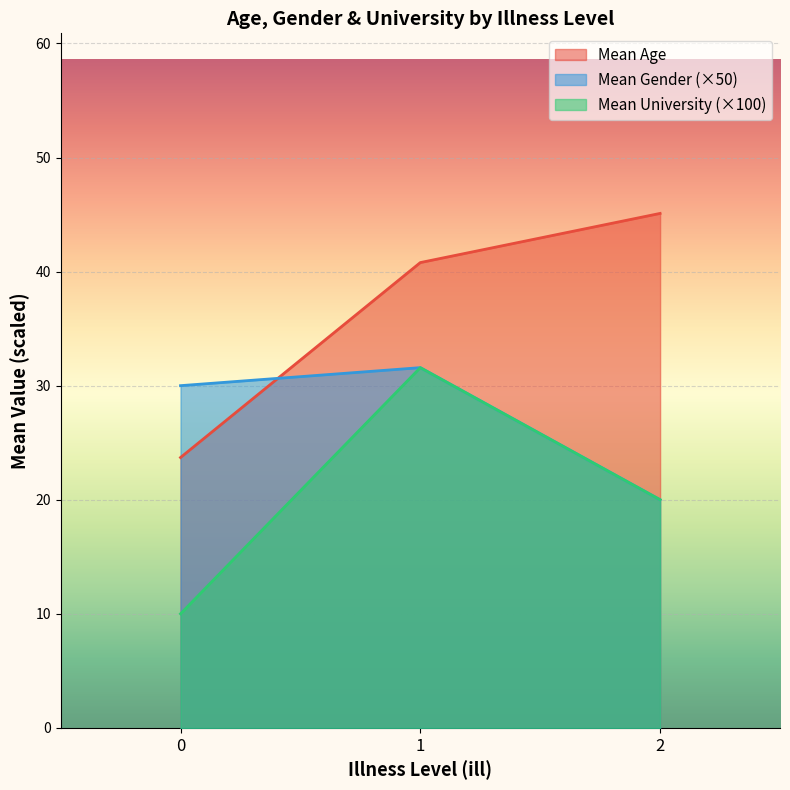

Between 2 and 1, which is larger?

2